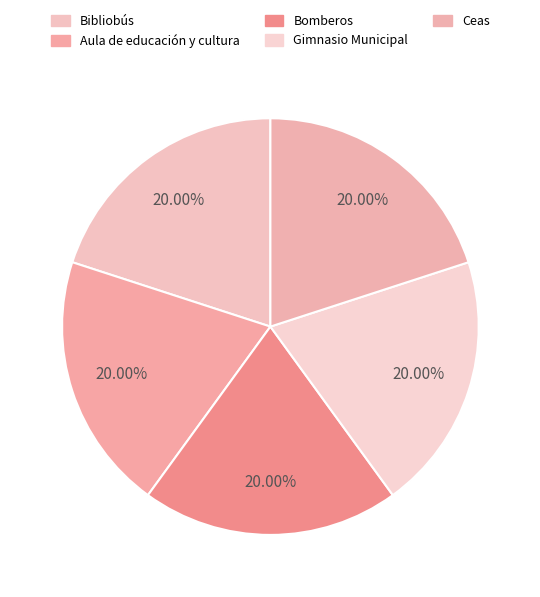

Rank the categories by value from lowest to highest.

Aula de educación y cultura, Bibliobús, Bomberos, Ceas, Gimnasio Municipal